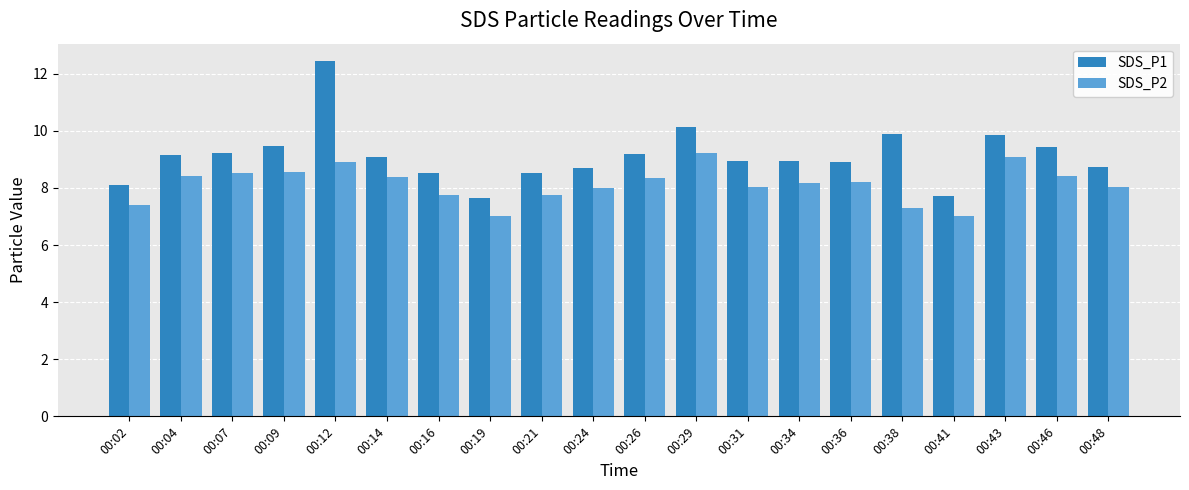

True or false: SDS_P1 has a value of 5.1 at 00:31.

False